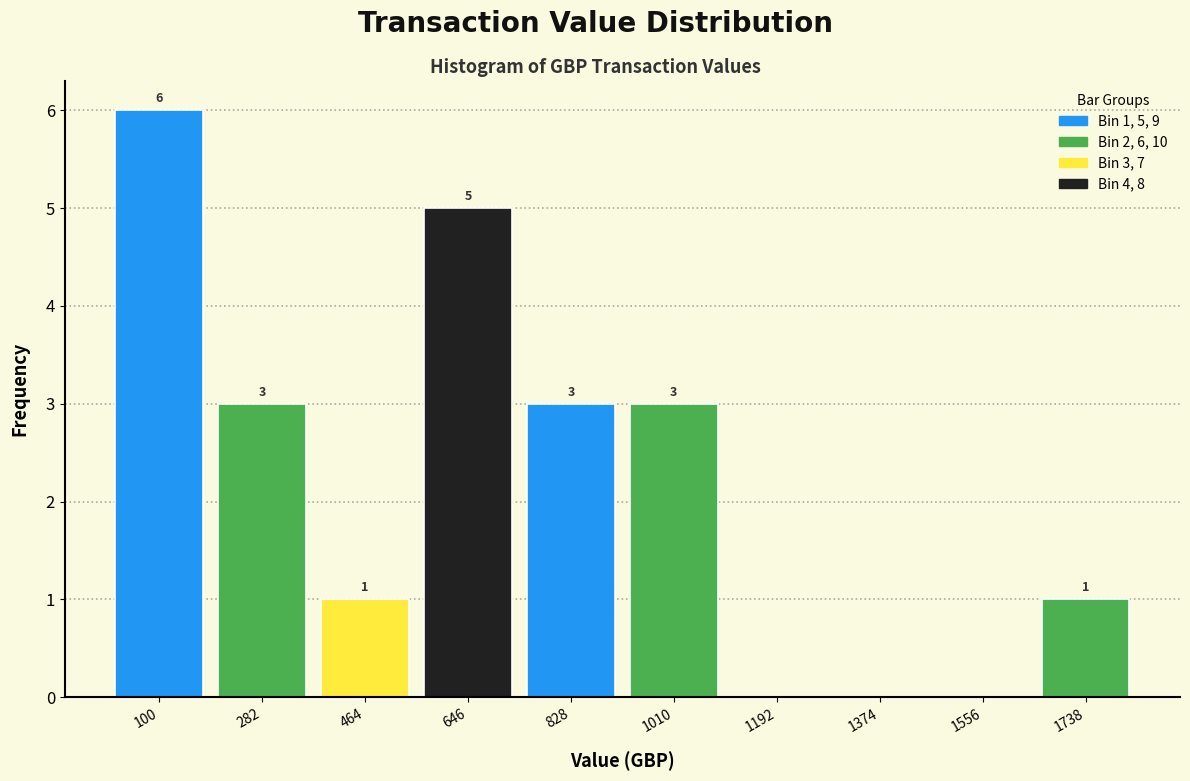

Which range on the x-axis has the tallest bar?

0 to 200